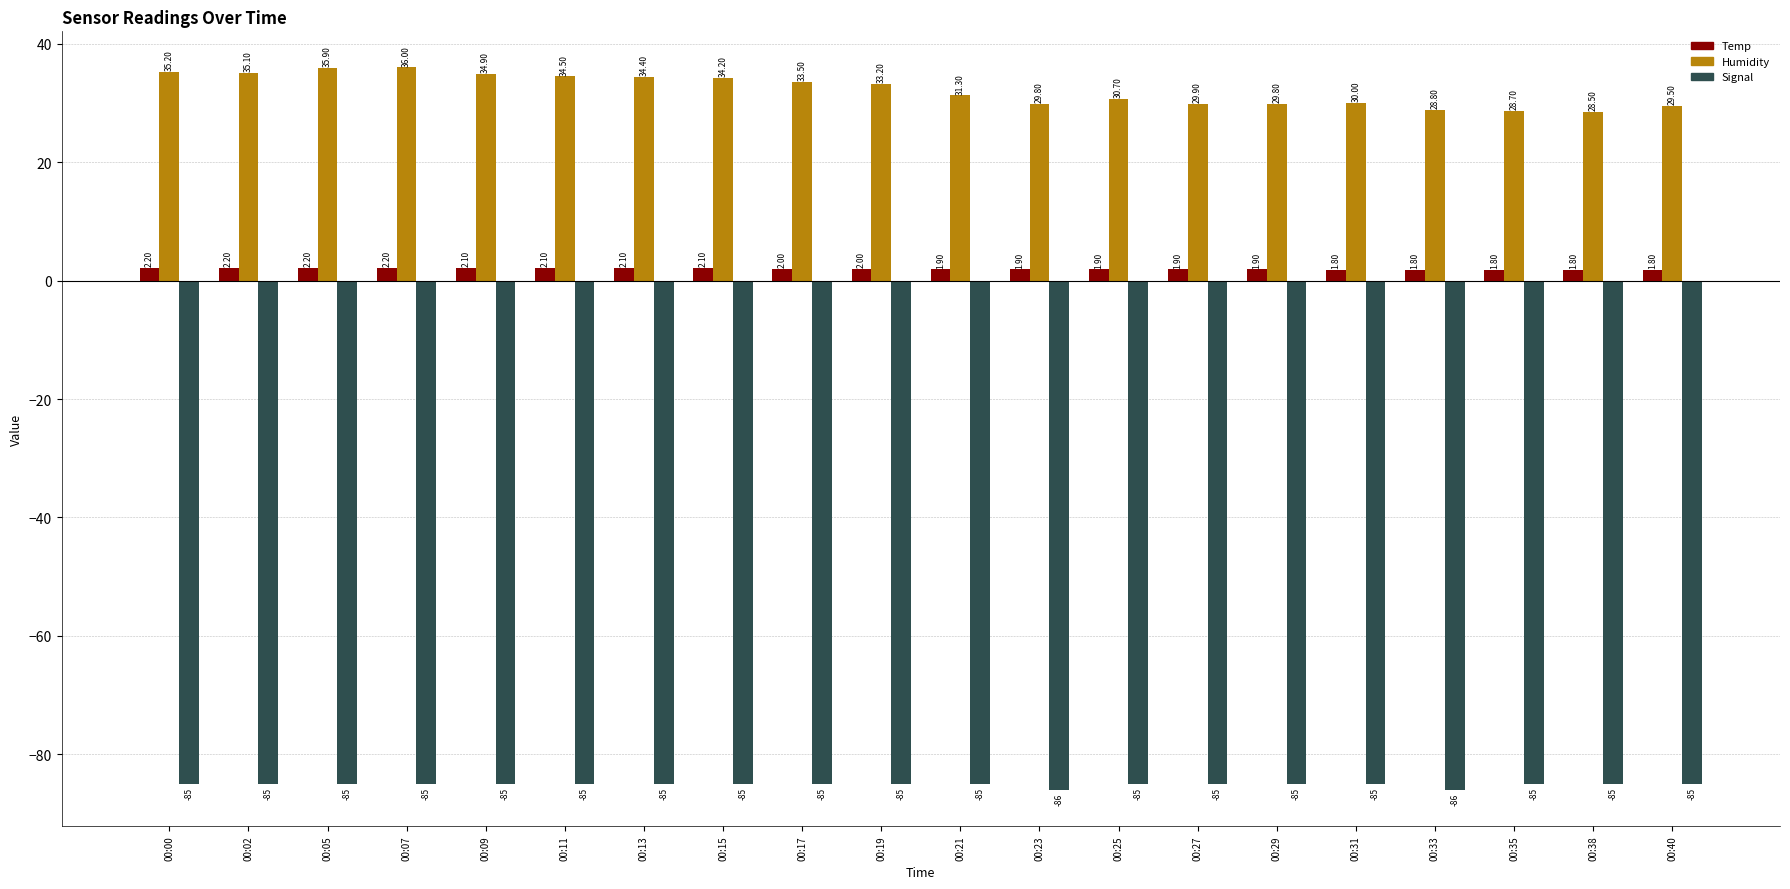

What is the sum of all Signal values?

-1702.0